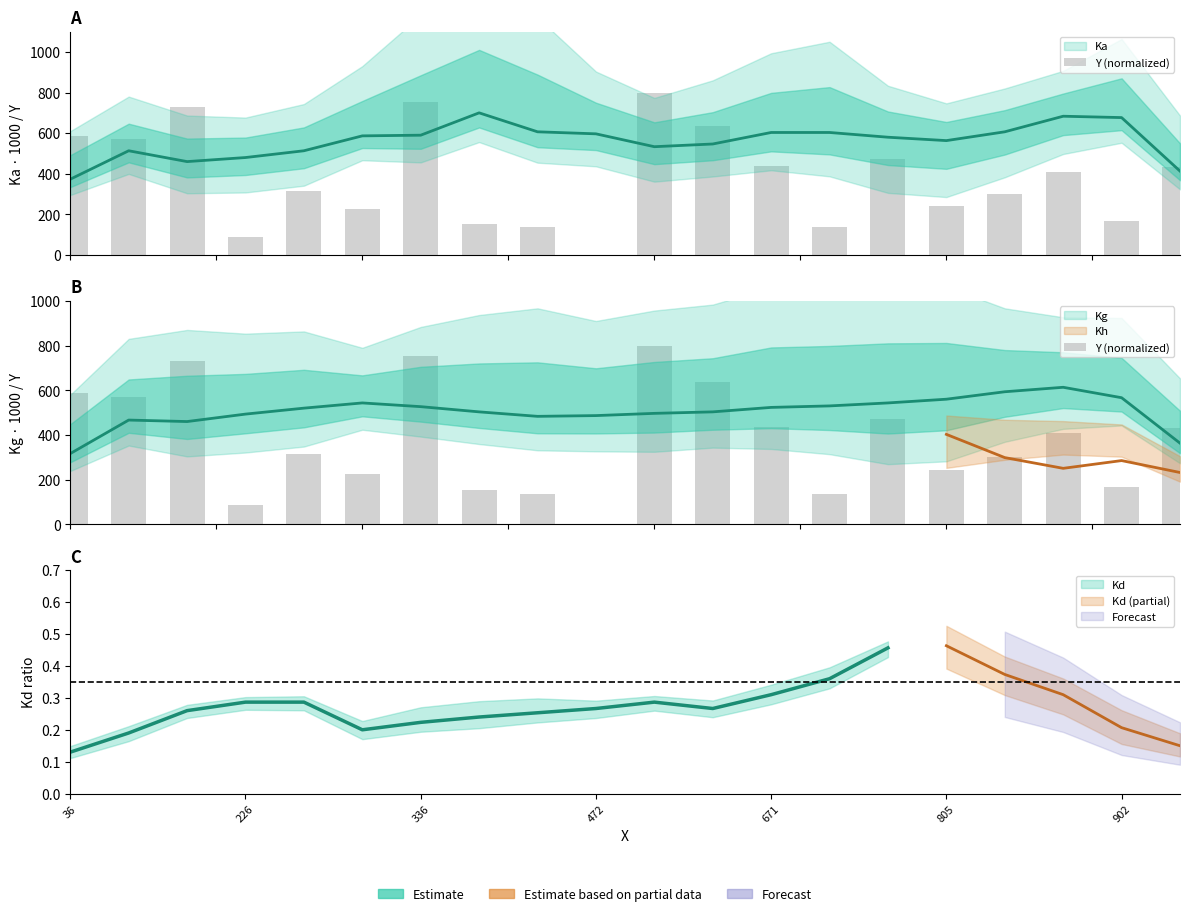

How many data points are above 408?

10